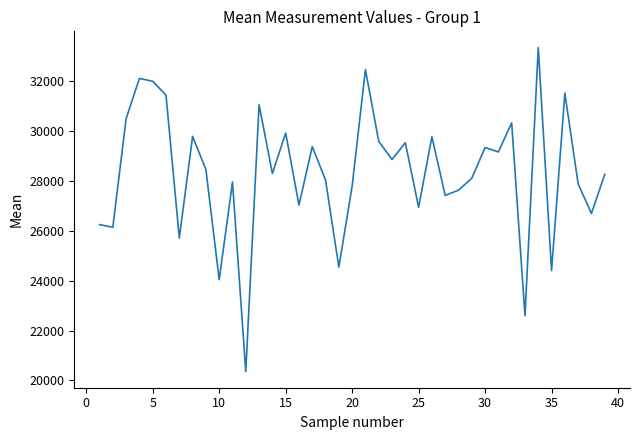

What is the average value?

28316.4